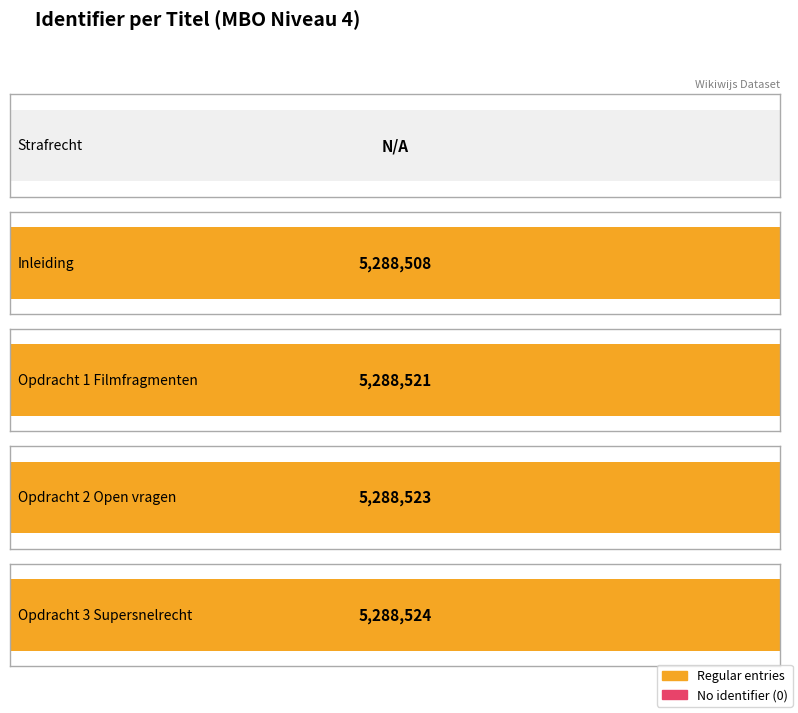

What is the label of the 2nd bar from the right?

Opdracht 2 Open vragen